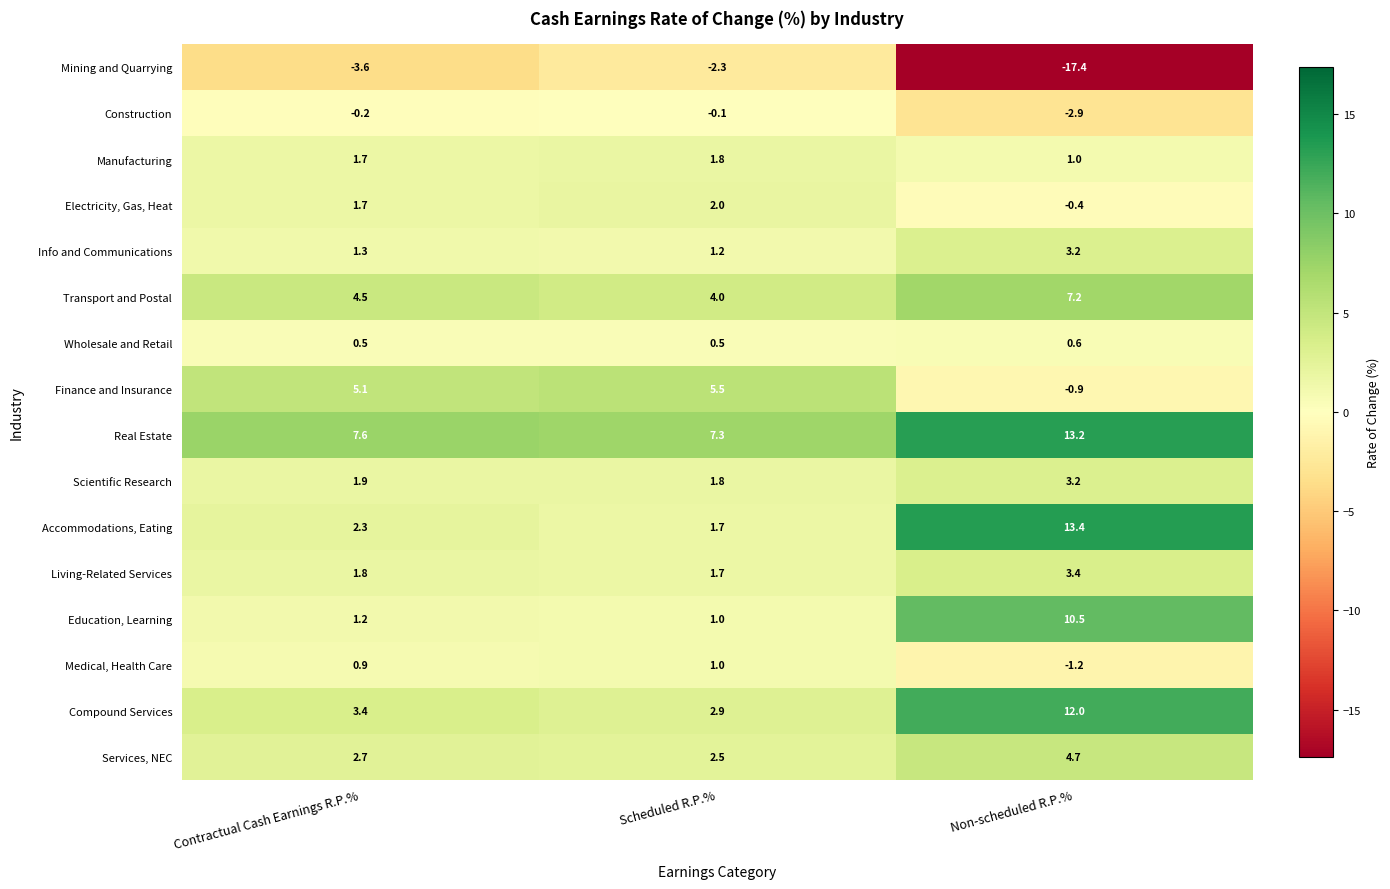

What is the greatest value displayed?

13.4